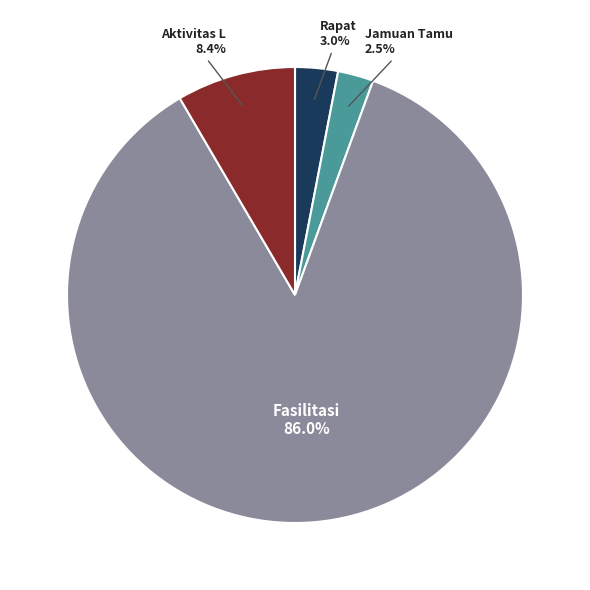

How many slices are in this pie chart?

4